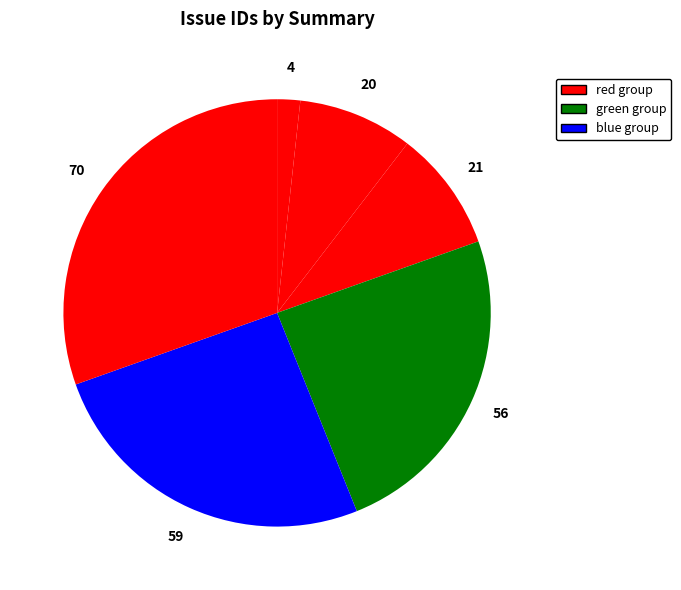

How many segments does this pie chart have?

6